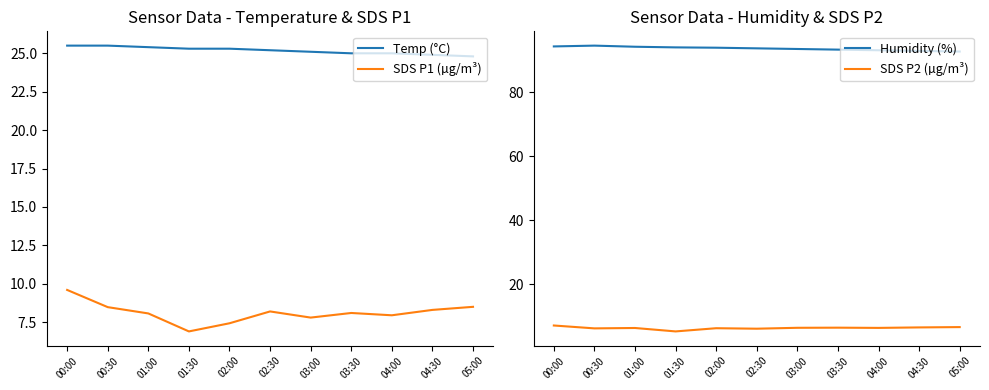

How many categories are shown in the chart?

11